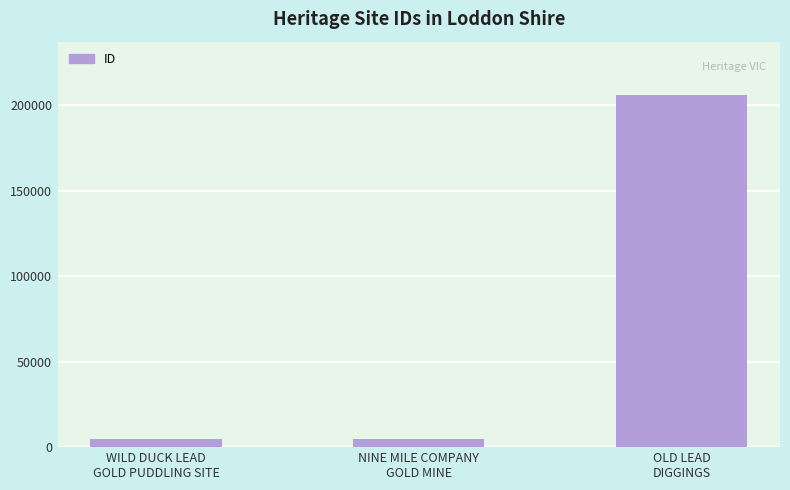

What is the average value?

72060